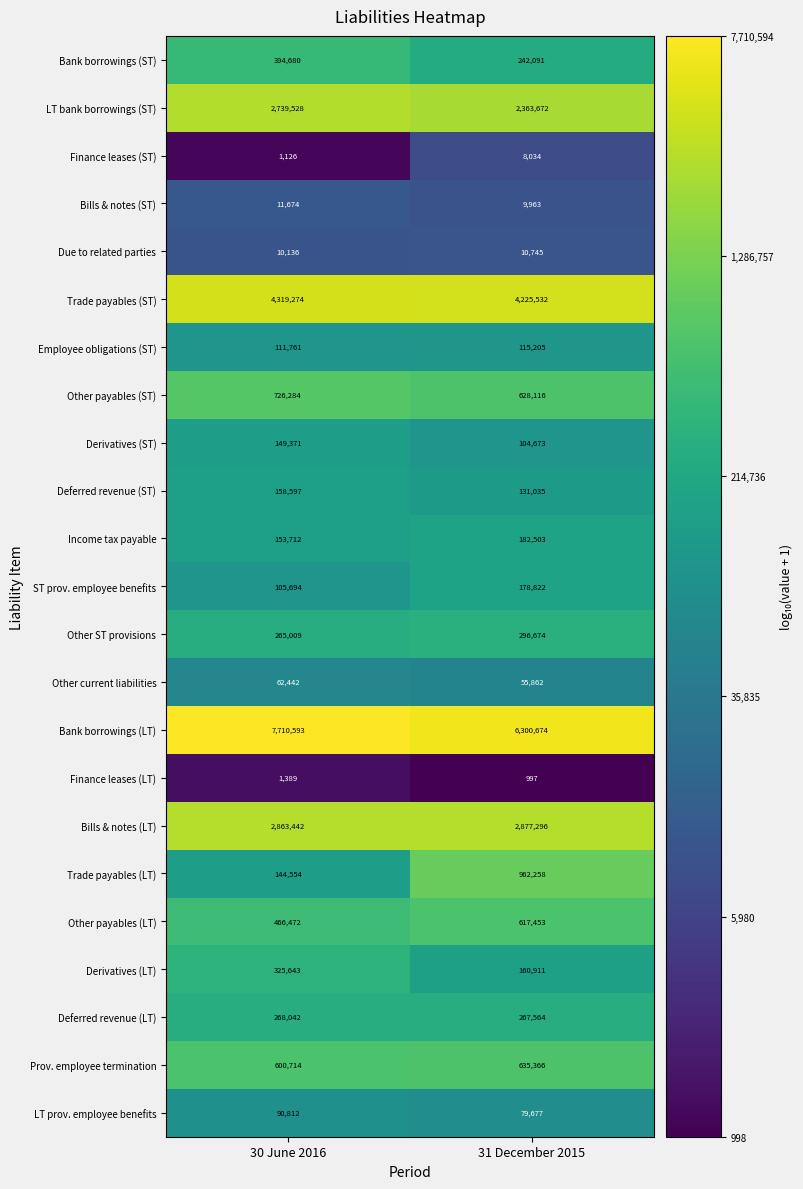

Rank the series at 31 December 2015 from lowest to highest value.

Finance leases (LT), Finance leases (ST), Bills & notes (ST), Due to related parties, Other current liabilities, LT prov. employee benefits, Derivatives (ST), Employee obligations (ST), Deferred revenue (ST), Derivatives (LT), ST prov. employee benefits, Income tax payable, Bank borrowings (ST), Deferred revenue (LT), Other ST provisions, Other payables (LT), Other payables (ST), Prov. employee termination, Trade payables (LT), LT bank borrowings (ST), Bills & notes (LT), Trade payables (ST), Bank borrowings (LT)